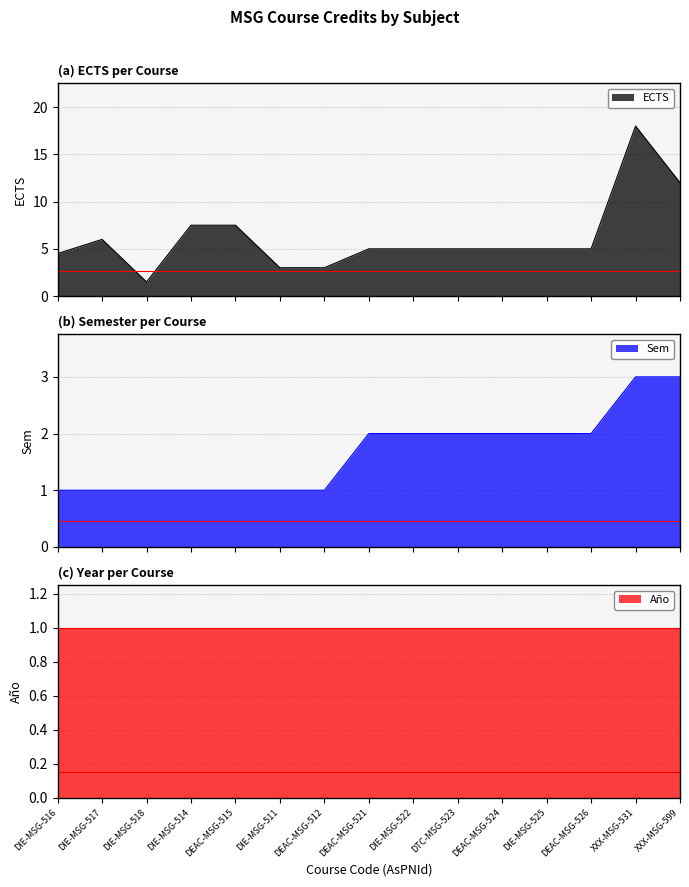

What is the greatest value displayed?

18.0